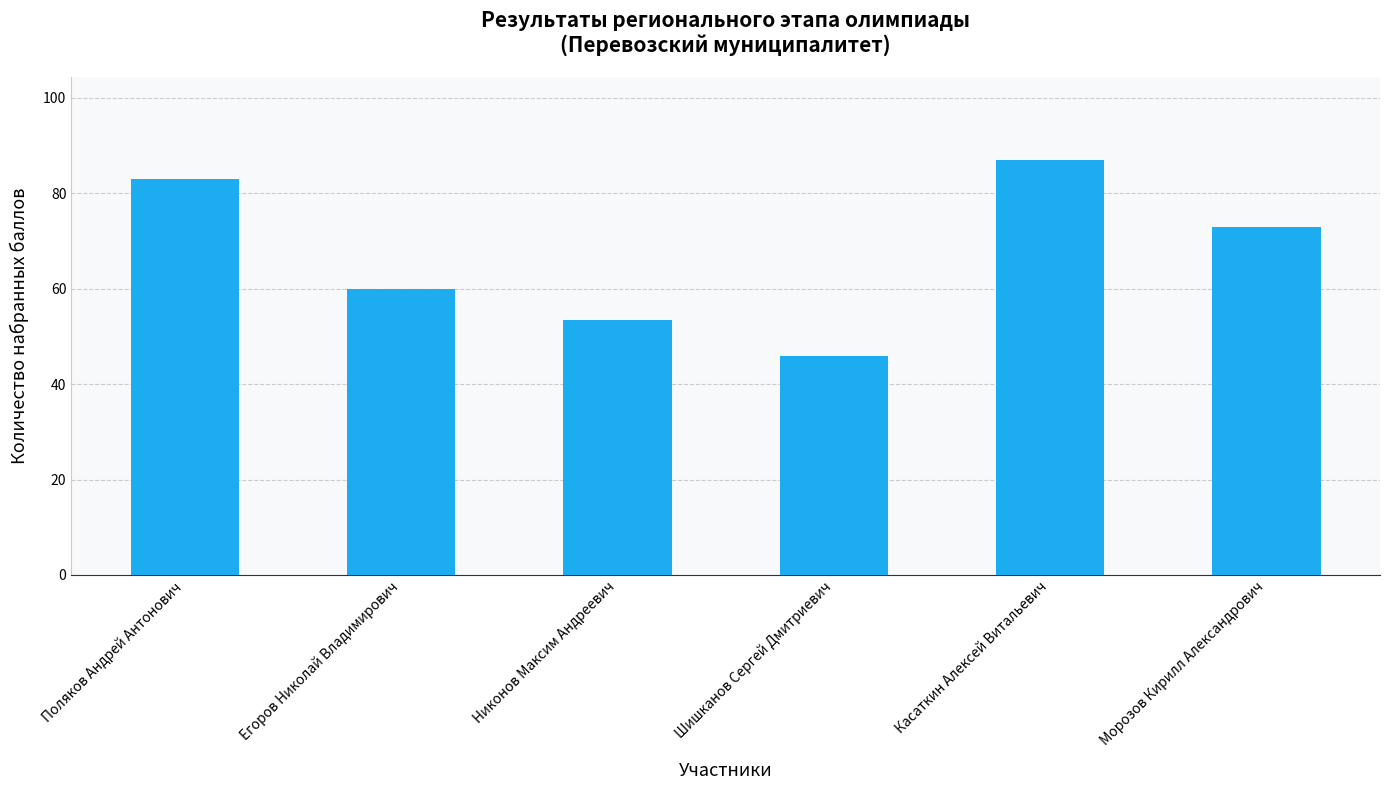

Rank the categories by value from highest to lowest.

Касаткин Алексей Витальевич, Поляков Андрей Антонович, Морозов Кирилл Александрович, Егоров Николай Владимирович, Никонов Максим Андреевич, Шишканов Сергей Дмитриевич